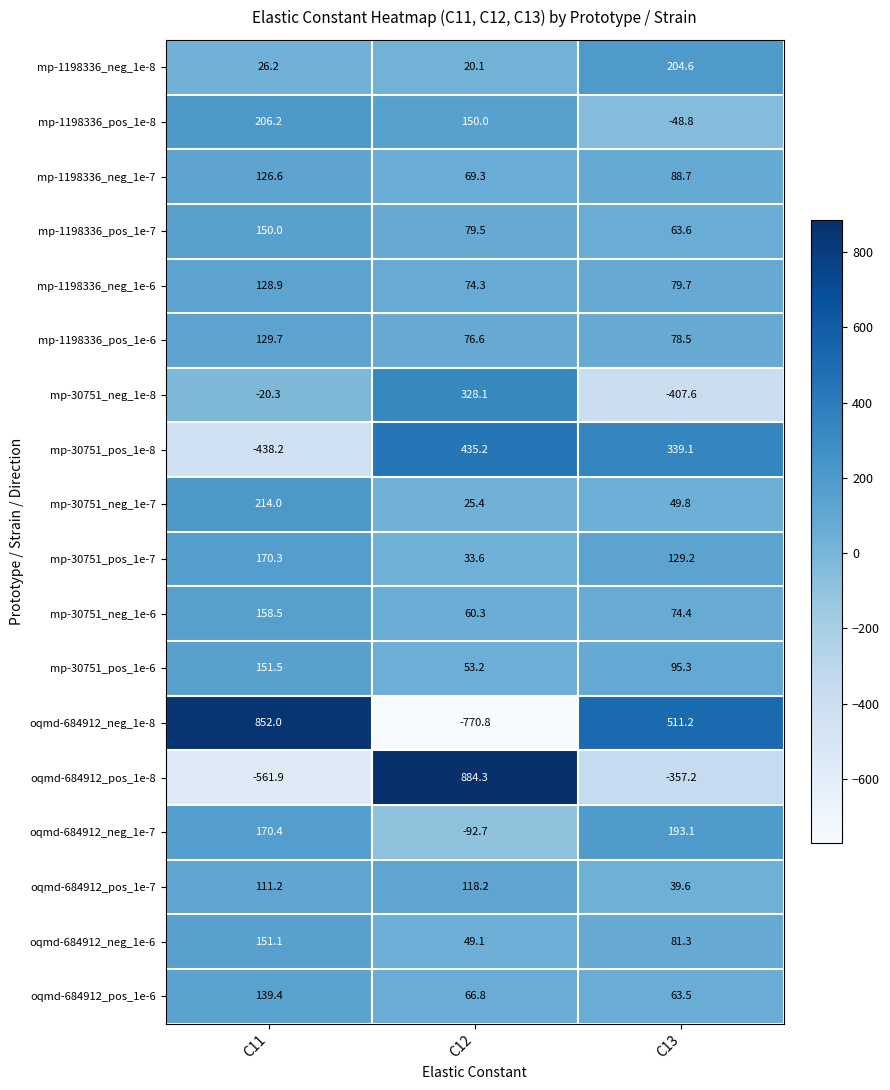

What is the difference between the maximum and minimum values in the mp-30751_pos_1e-6 series?

98.3